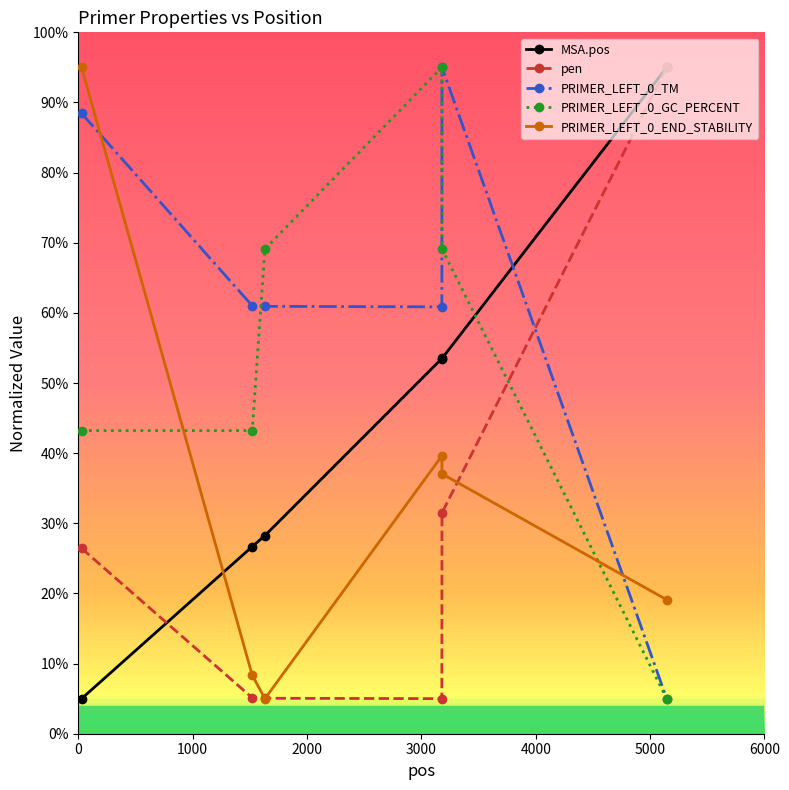

What is the highest value of the MSA.pos series?

95.0